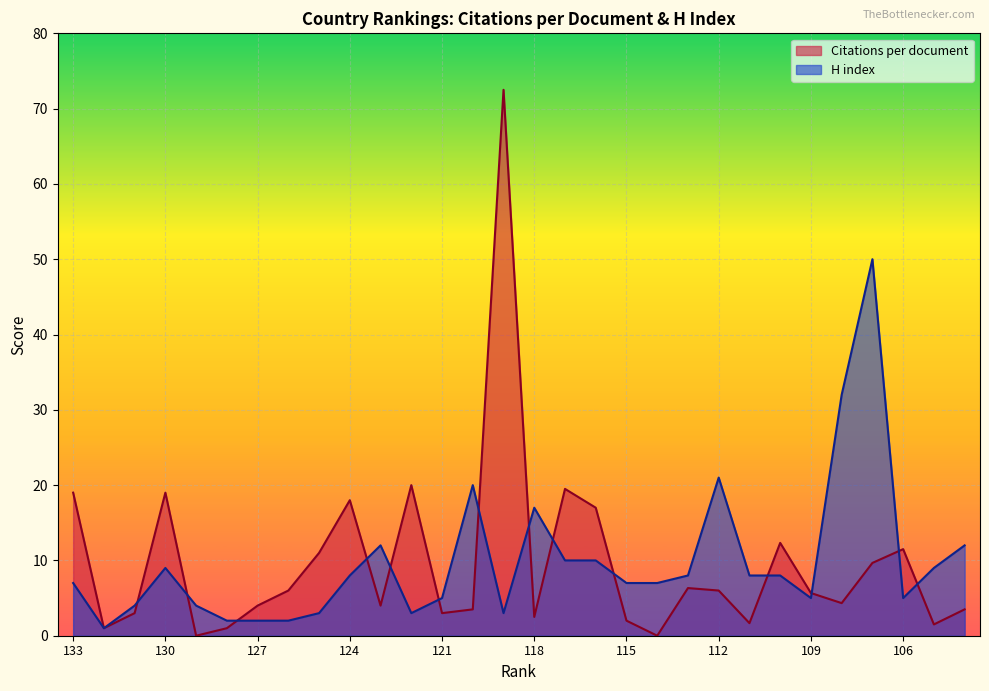

Rank the series by their maximum value, from highest to lowest.

Citations per document, H index